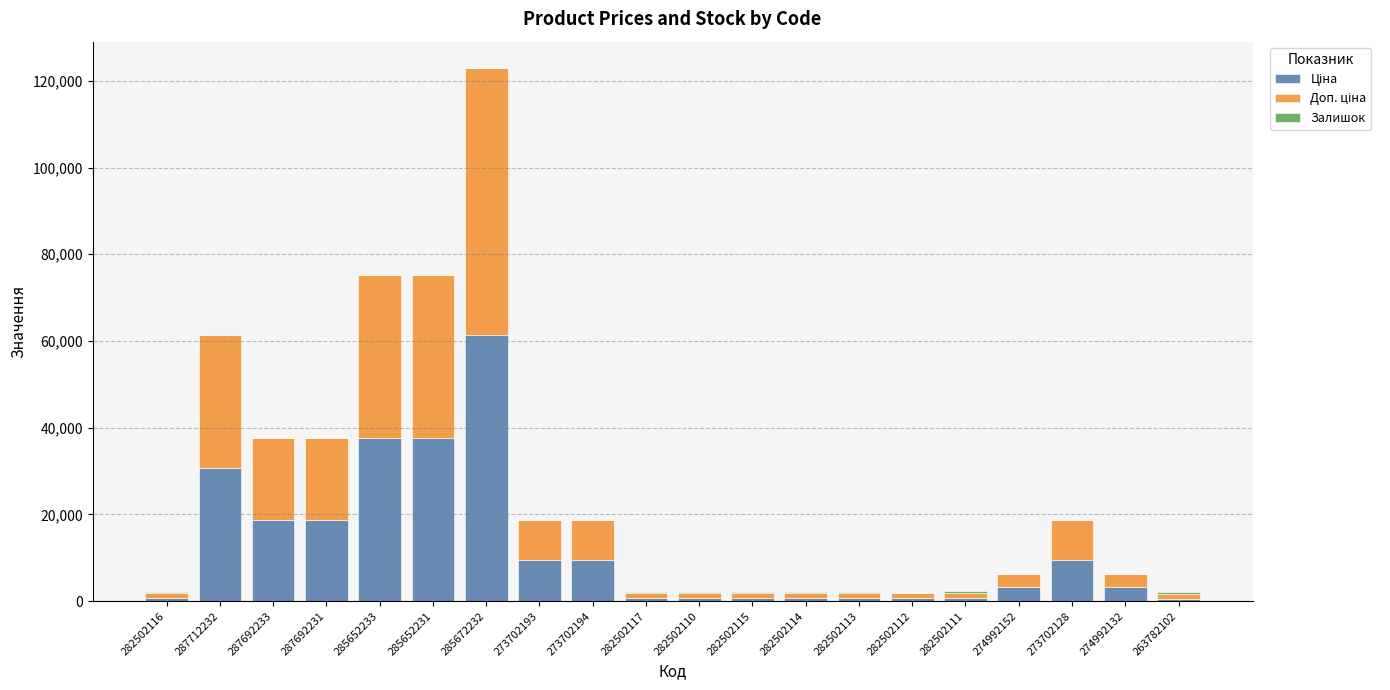

At which category is the sum across all series the highest?

285672232